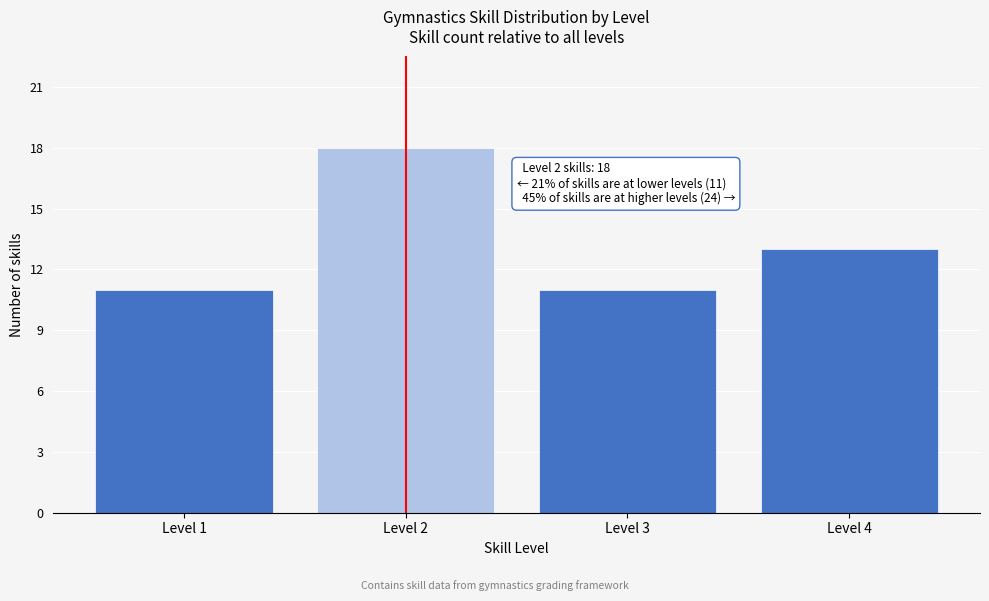

Reading right to left, list all the values displayed in this chart.

Level 4=13	Level 3=11	Level 2=18	Level 1=11